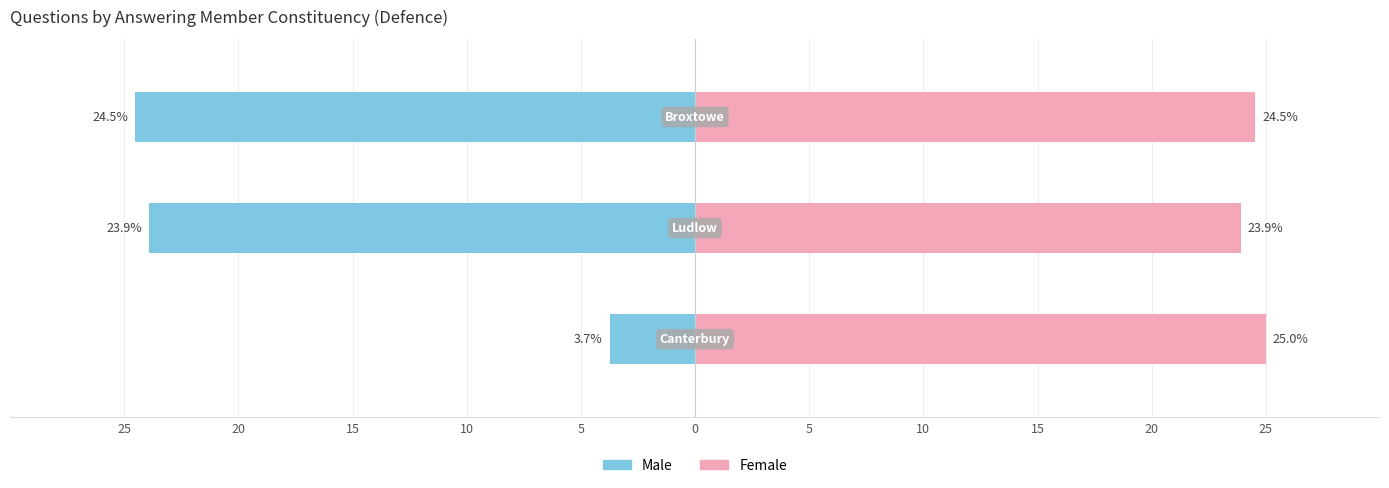

What is the sum of all Female values?

73.4